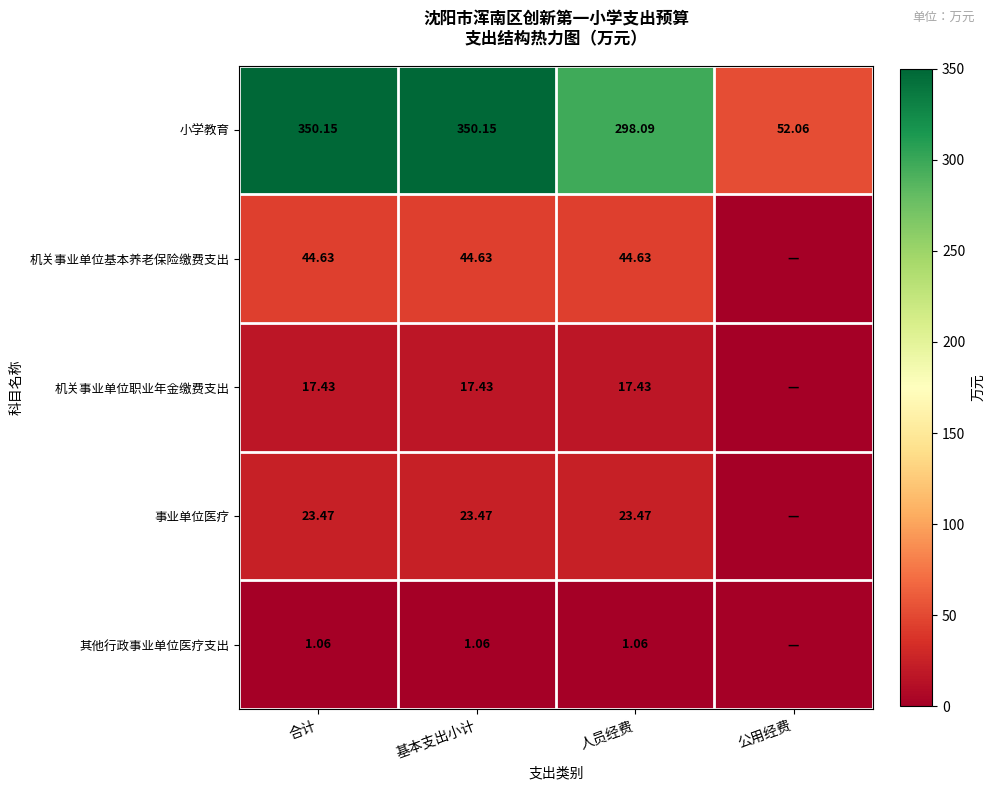

At 合计, list the series in order from largest to smallest.

小学教育, 机关事业单位基本养老保险缴费支出, 事业单位医疗, 机关事业单位职业年金缴费支出, 其他行政事业单位医疗支出